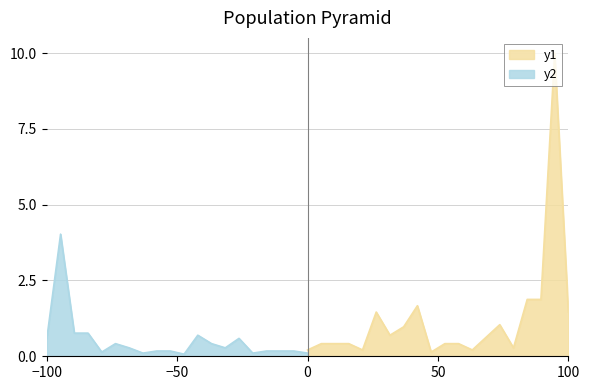

Is it true that Количество оценок equals 0.4 at 11?

True